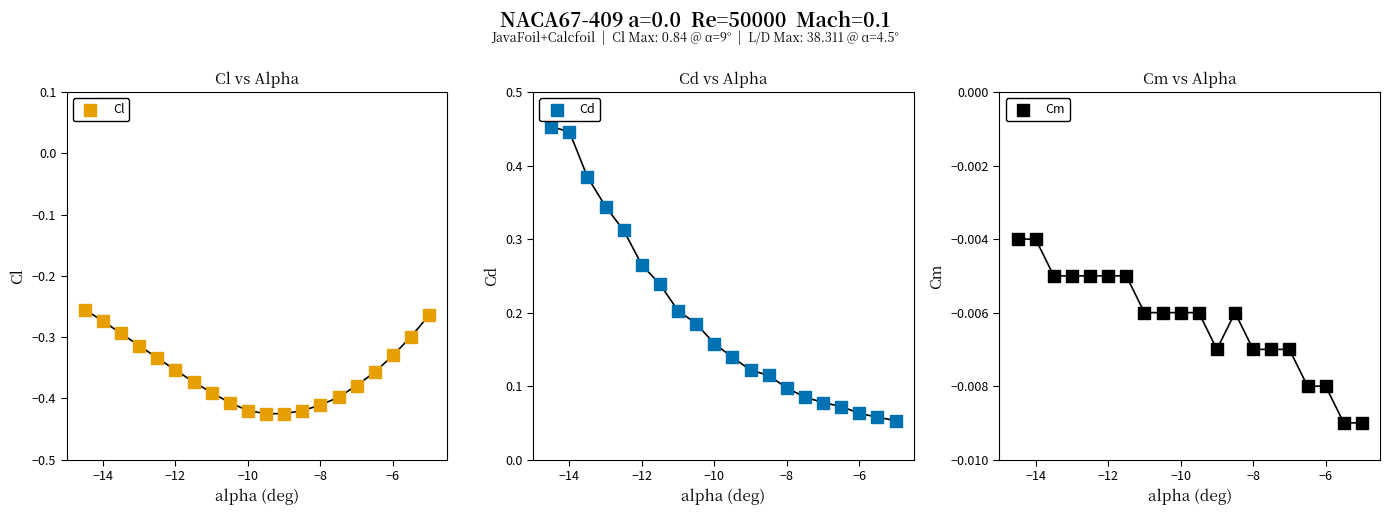

Which series reaches the minimum Y coordinate?

Cl